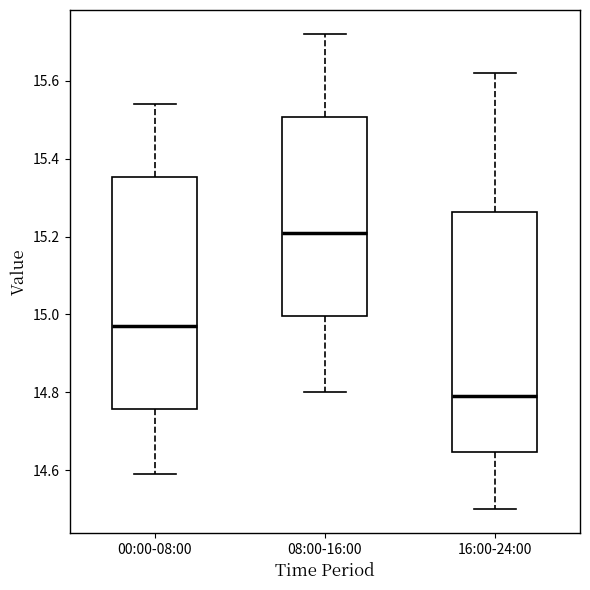

Reading left to right, read every box against the y-axis: the position of its median line, the range the box covers, and the ends of its whiskers. The values are not printed on the chart, so give them approximately, as read against the axis.

00:00-08:00: median 14.98, box 14.76 to 15.36, whiskers 14.60 to 15.54
08:00-16:00: median 15.22, box 15.00 to 15.50, whiskers 14.80 to 15.72
16:00-24:00: median 14.80, box 14.64 to 15.26, whiskers 14.50 to 15.62